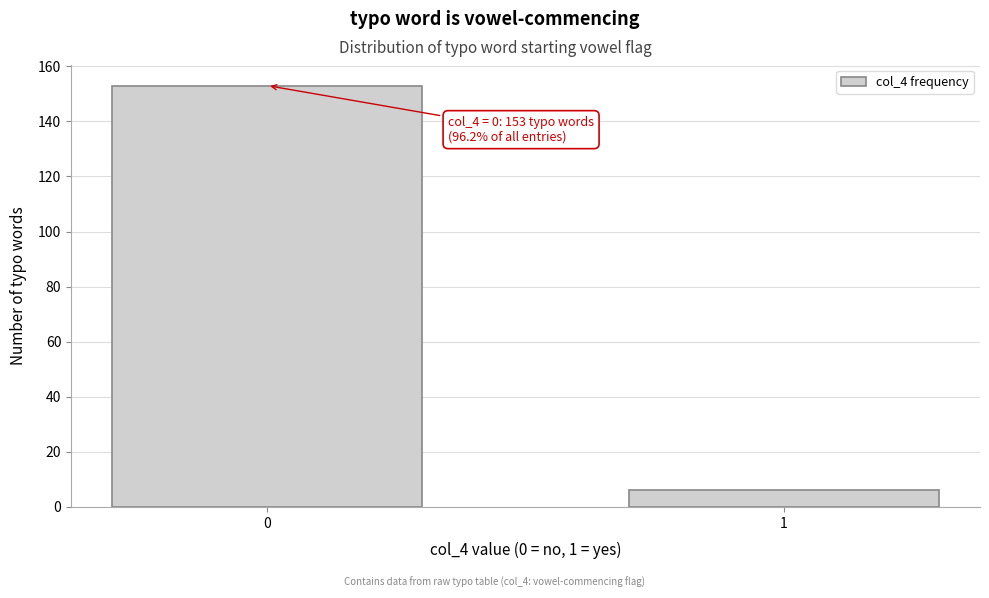

Reading left to right, extract all data points from this chart.

153	6